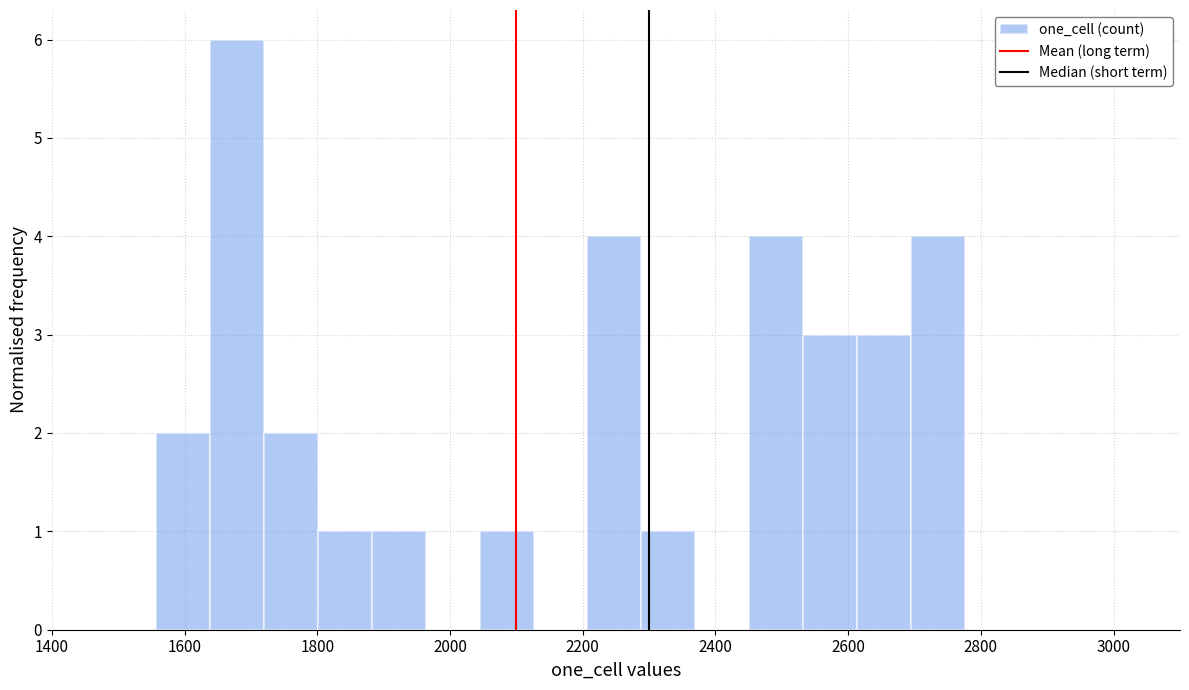

Reading left to right, list every bar in this chart as the range it spans on the x-axis followed by its height. Neither the bar edges nor the heights are printed on the chart, so give them approximately, as read against the axes.

1560 to 1640: 2
1640 to 1720: 6
1720 to 1800: 2
1800 to 1880: 1
1880 to 1960: 1
1960 to 2040: 0
2040 to 2120: 1
2120 to 2200: 0
2200 to 2280: 4
2280 to 2360: 1
2360 to 2460: 0
2460 to 2540: 4
2540 to 2620: 3
2620 to 2700: 3
2700 to 2780: 4